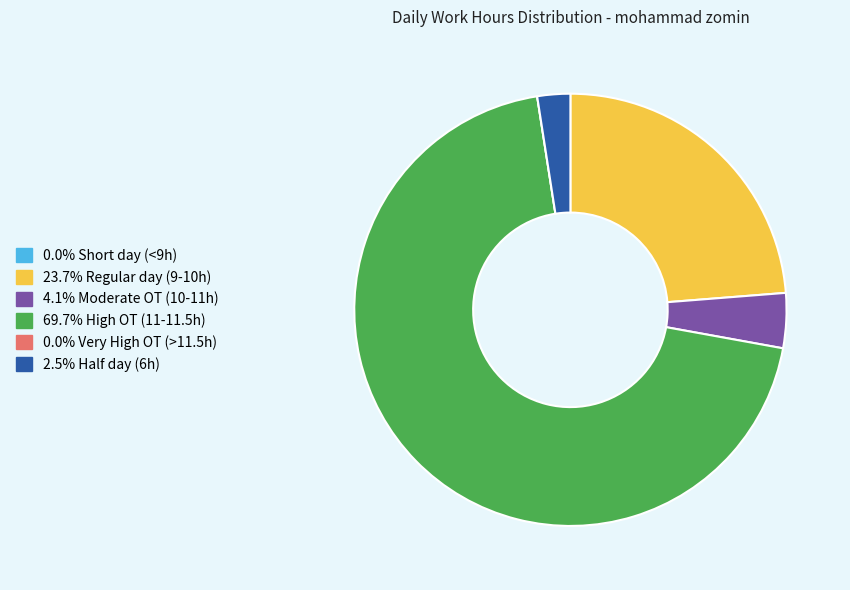

Is the sum of 69.7% High OT (11-11.5h) and 23.7% Regular day (9-10h) greater than half?

Yes